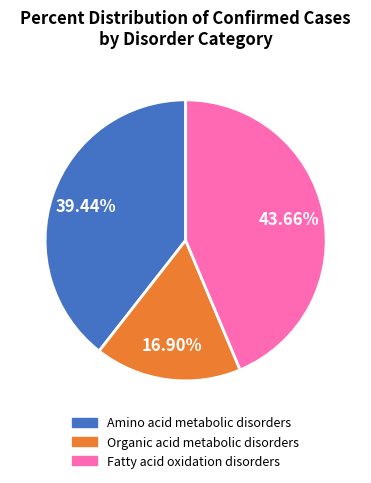

Combined, what portion of the pie is Fatty acid oxidation disorders and Organic acid metabolic disorders?

60.6%